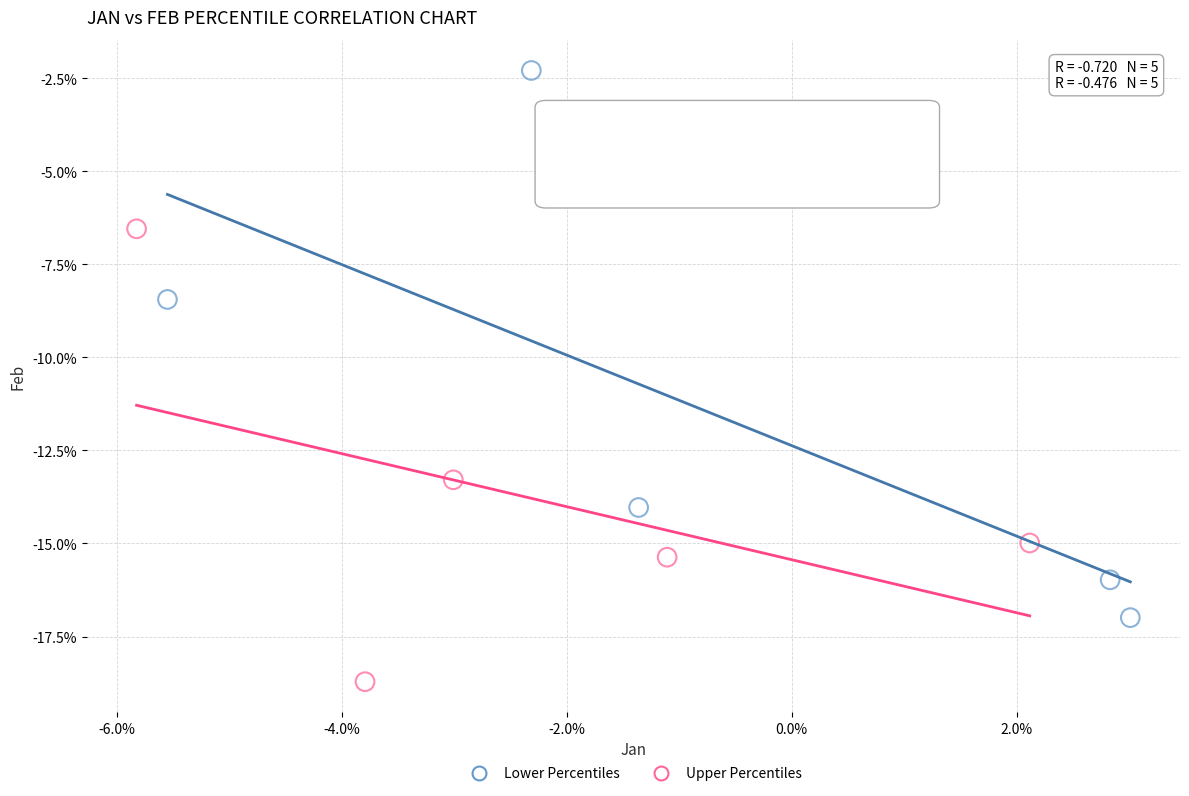

Which series has the largest Y range (max minus min)?

Lower Percentiles